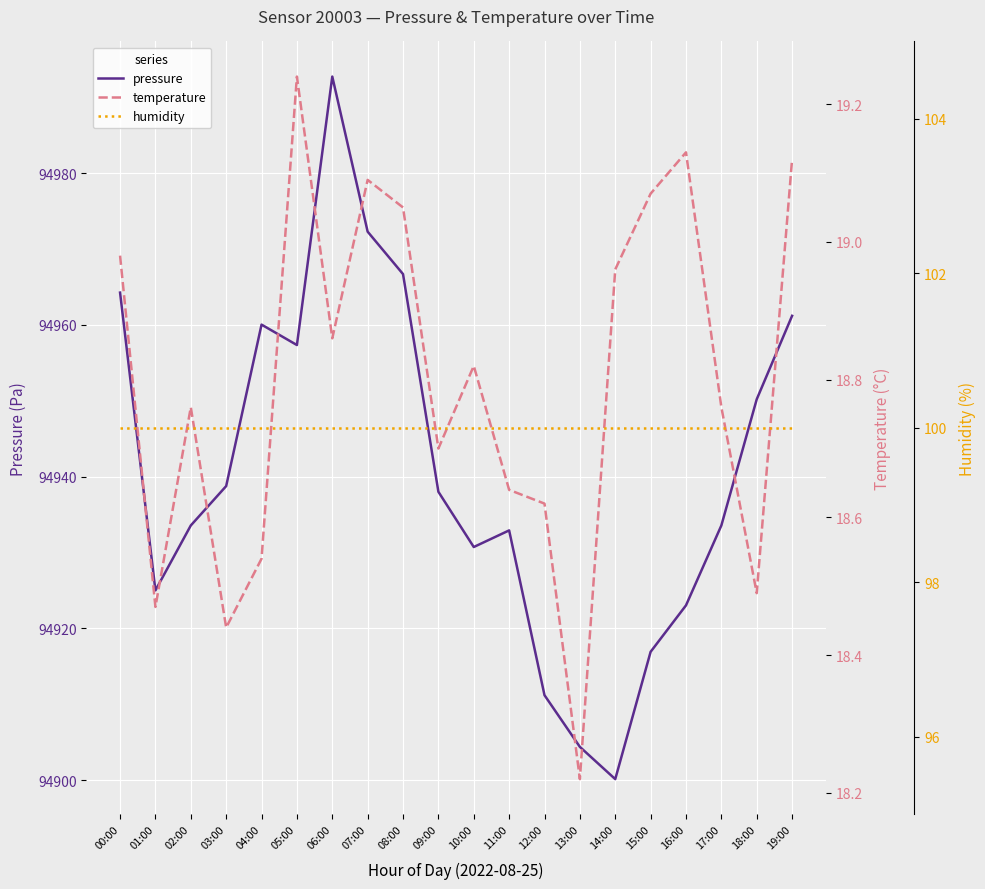

Where is the first local minimum for pressure?

01:00